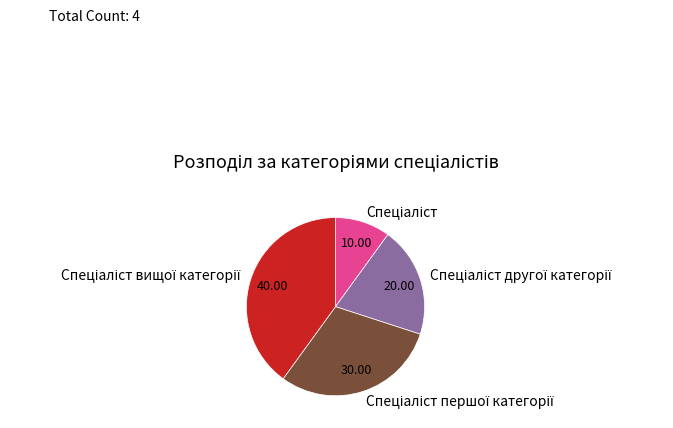

What percentage is the Спеціаліст першої категорії slice, to the nearest percent?

30%